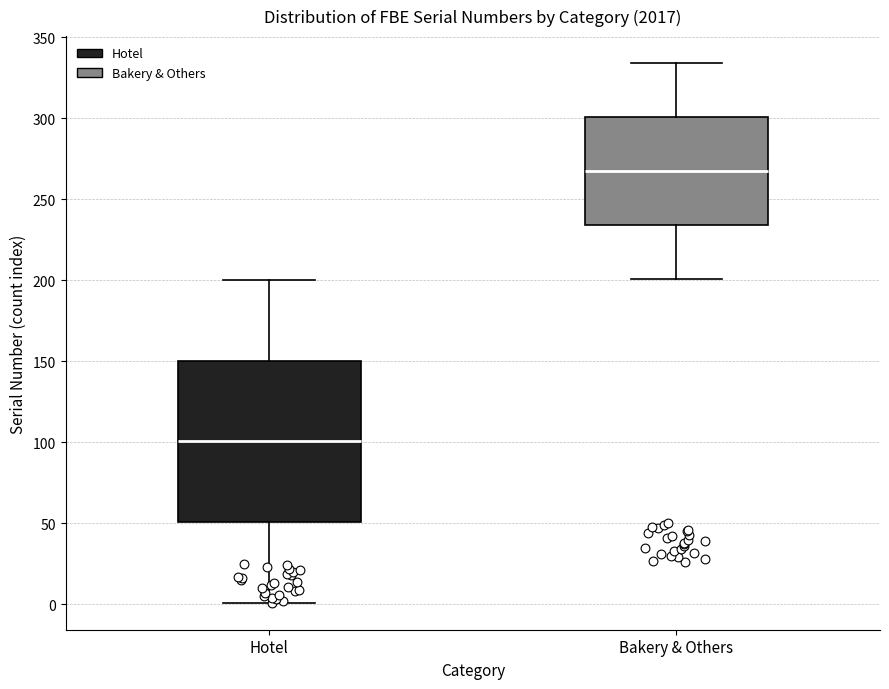

Reading left to right, read every box against the y-axis: the position of its median line, the range the box covers, and the ends of its whiskers. The values are not printed on the chart, so give them approximately, as read against the axis.

Hotel: median 100, box 50 to 150, whiskers 0 to 200
Bakery & Others: median 270, box 235 to 300, whiskers 200 to 335